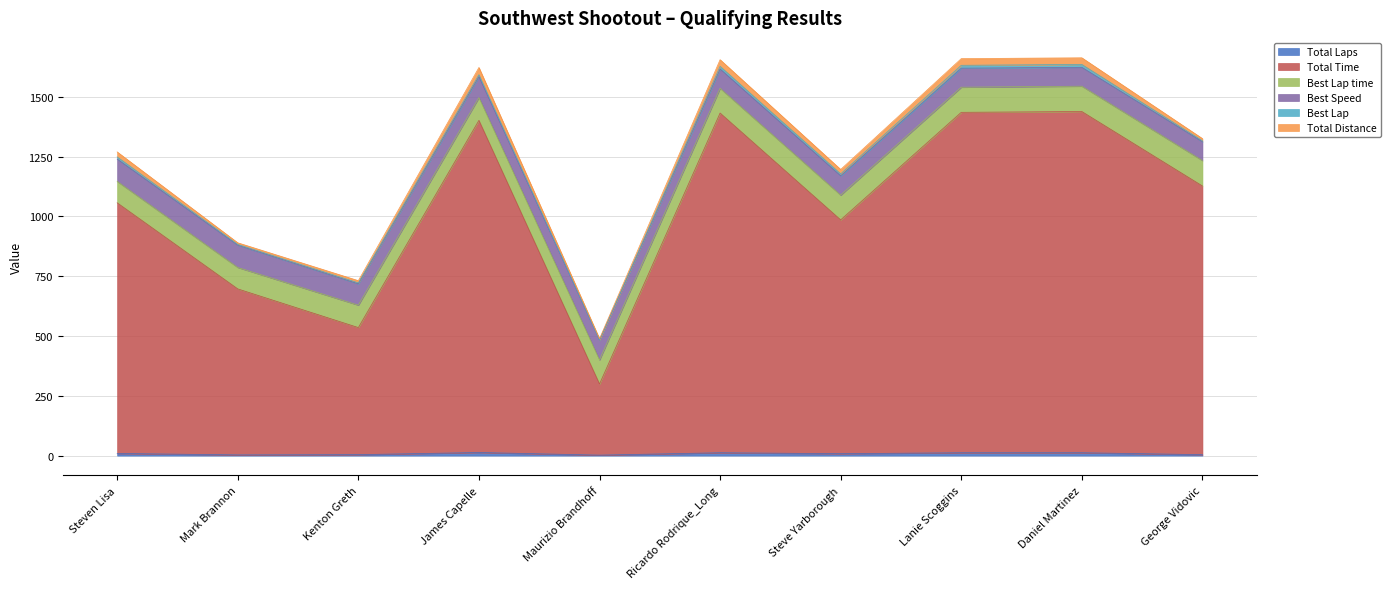

How many interior local valleys does the Total Laps series have?

3